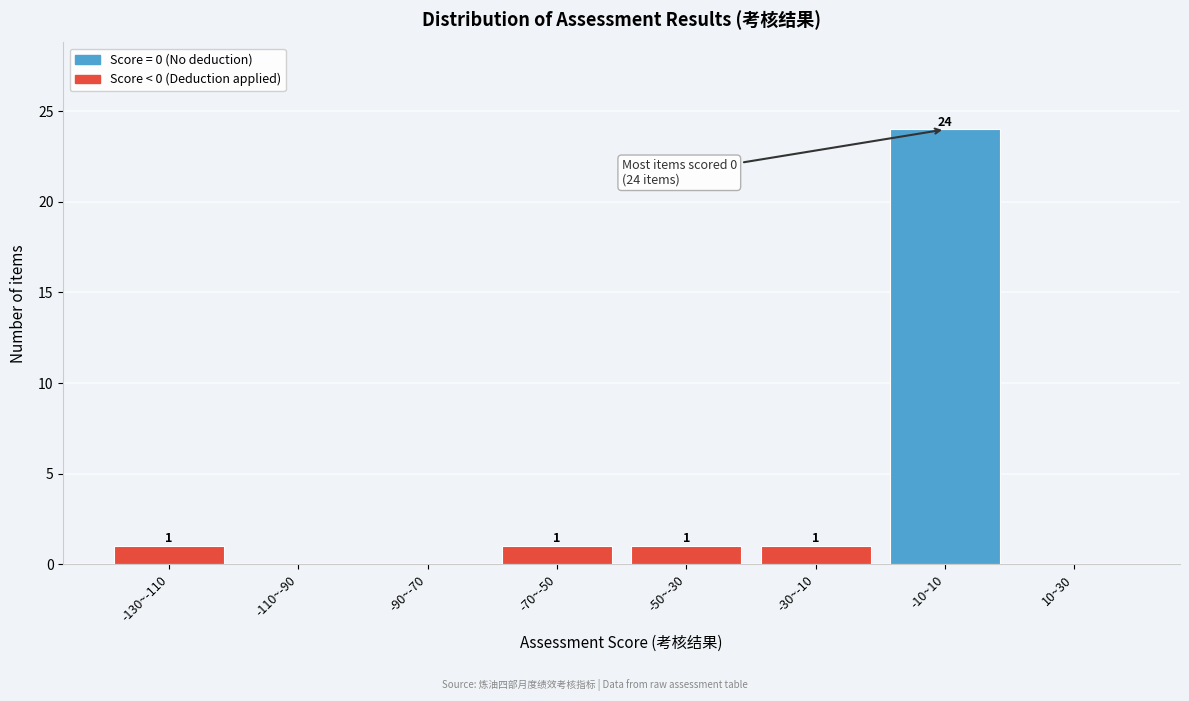

Reading right to left, transcribe all the data shown in this chart.

10~30=0	-10~10=24	-30~-10=1	-50~-30=1	-70~-50=1	-90~-70=0	-110~-90=0	-130~-110=1